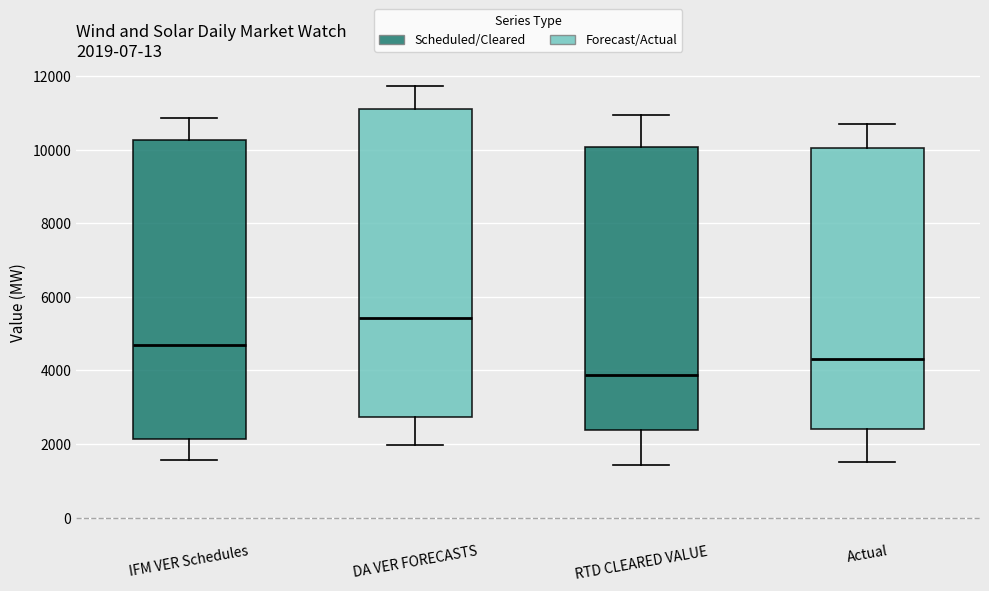

Which box has the lowest median line?

RTD CLEARED VALUE